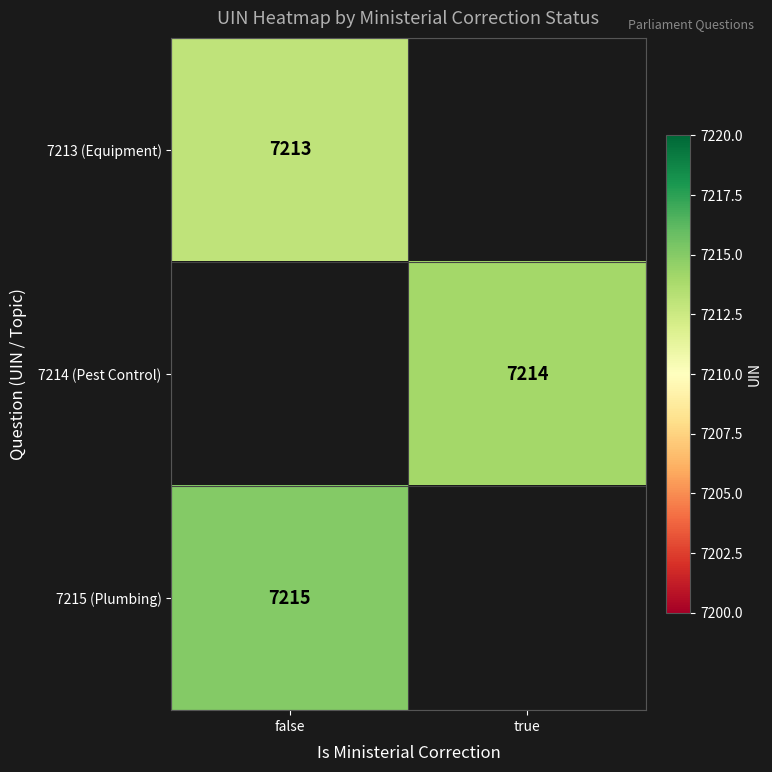

How many data points does each series have?

2